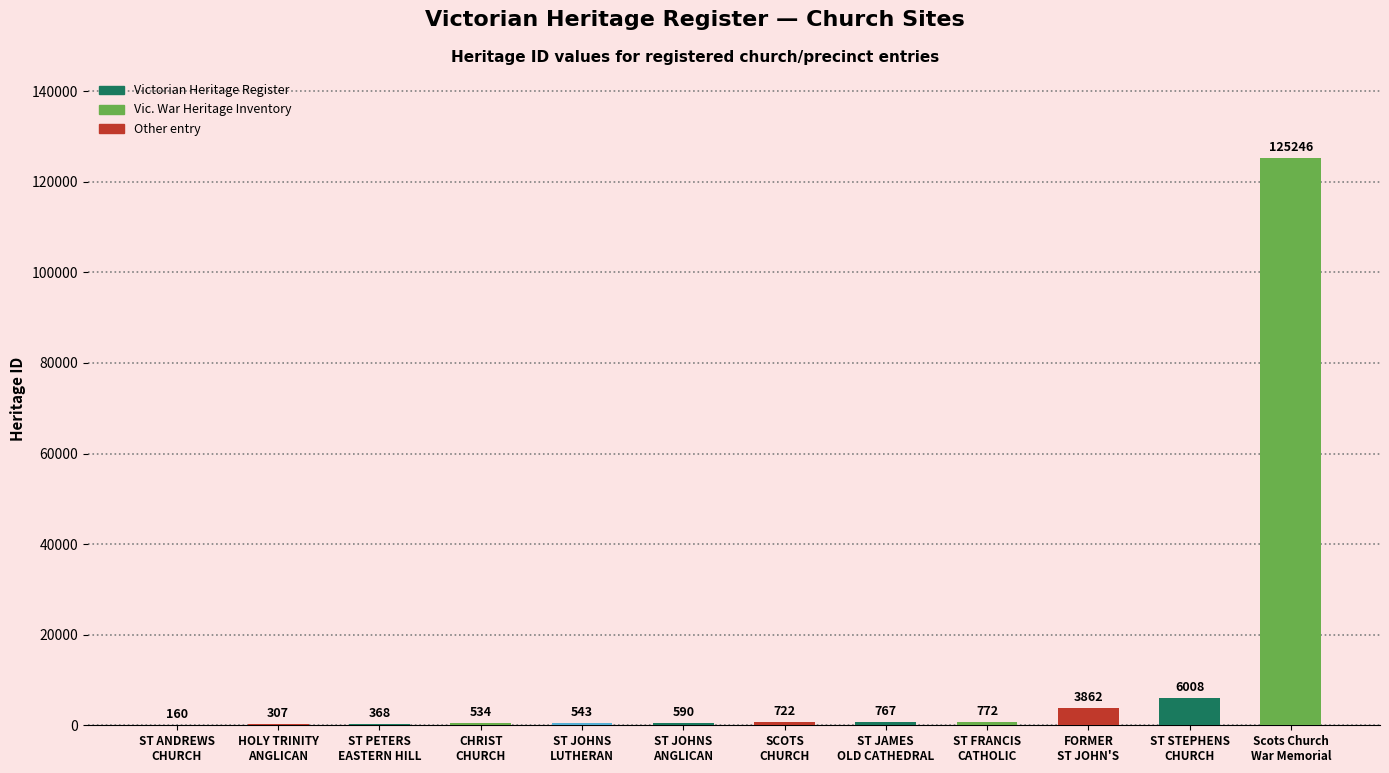

Reading left to right, what are all the values shown in this chart?

160	307	368	534	543	590	722	767	772	3862	6008	125246